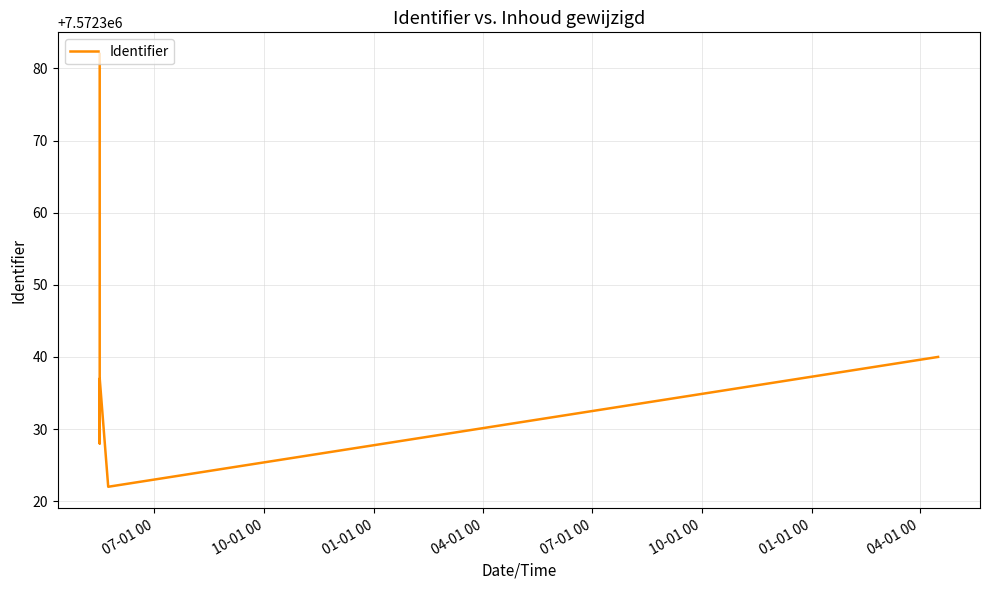

Does the chart display data point markers on the line(s)?

No